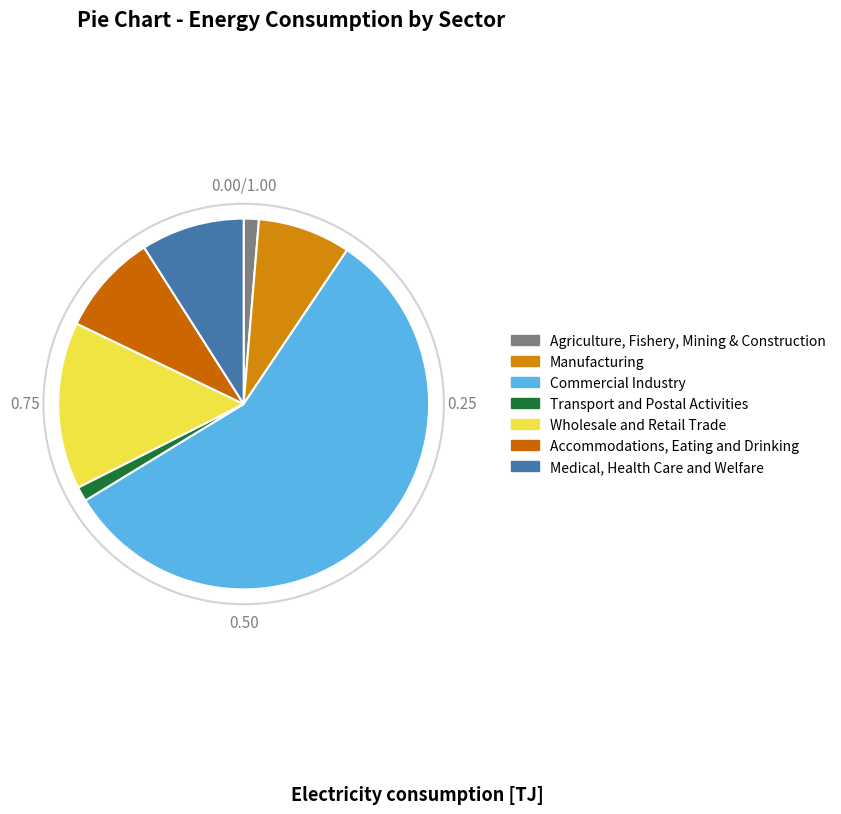

Does Commercial Industry account for over 50% of the chart?

Yes